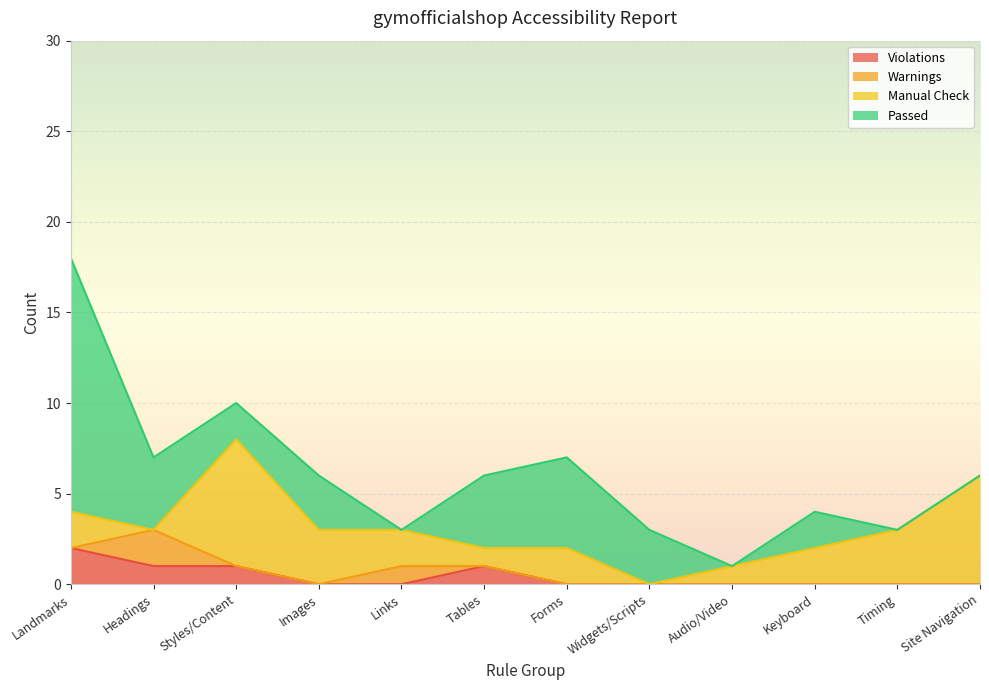

At which category is the sum across all series the highest?

Landmarks